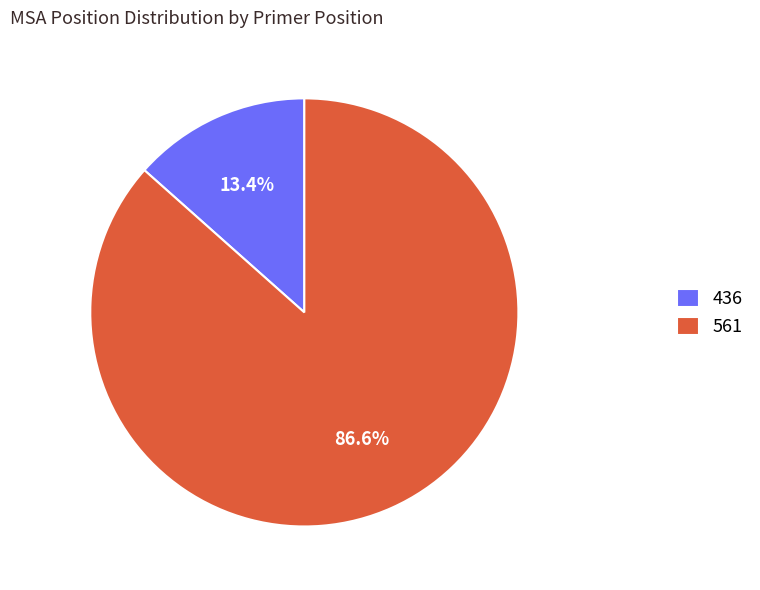

Between 561 and 436, which is larger?

561